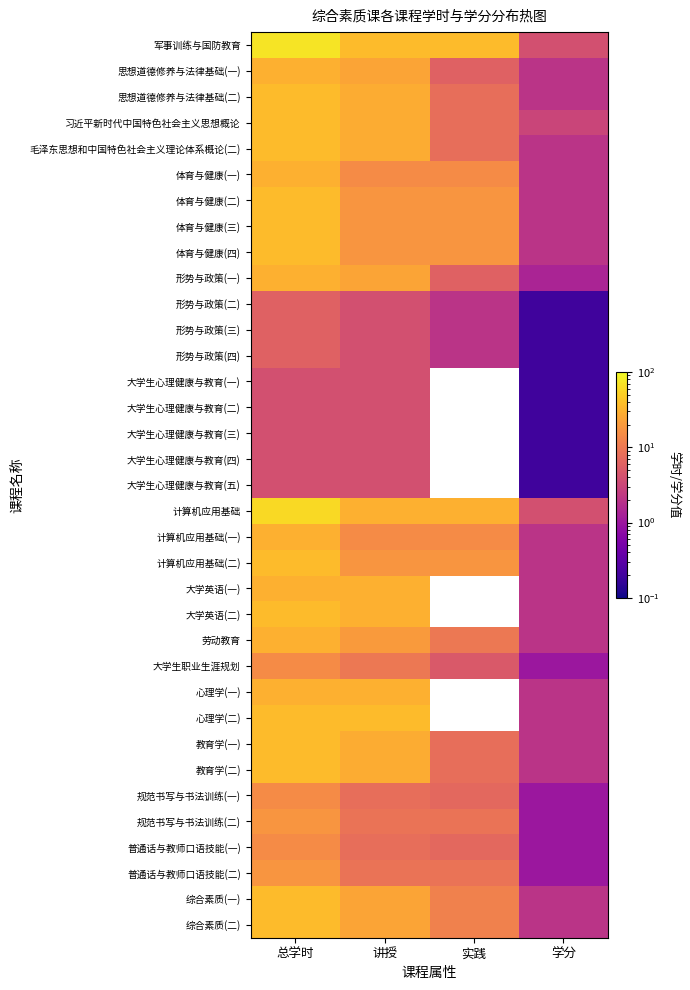

Is it true that 计算机应用基础(二) equals 2.0 at 学分?

True